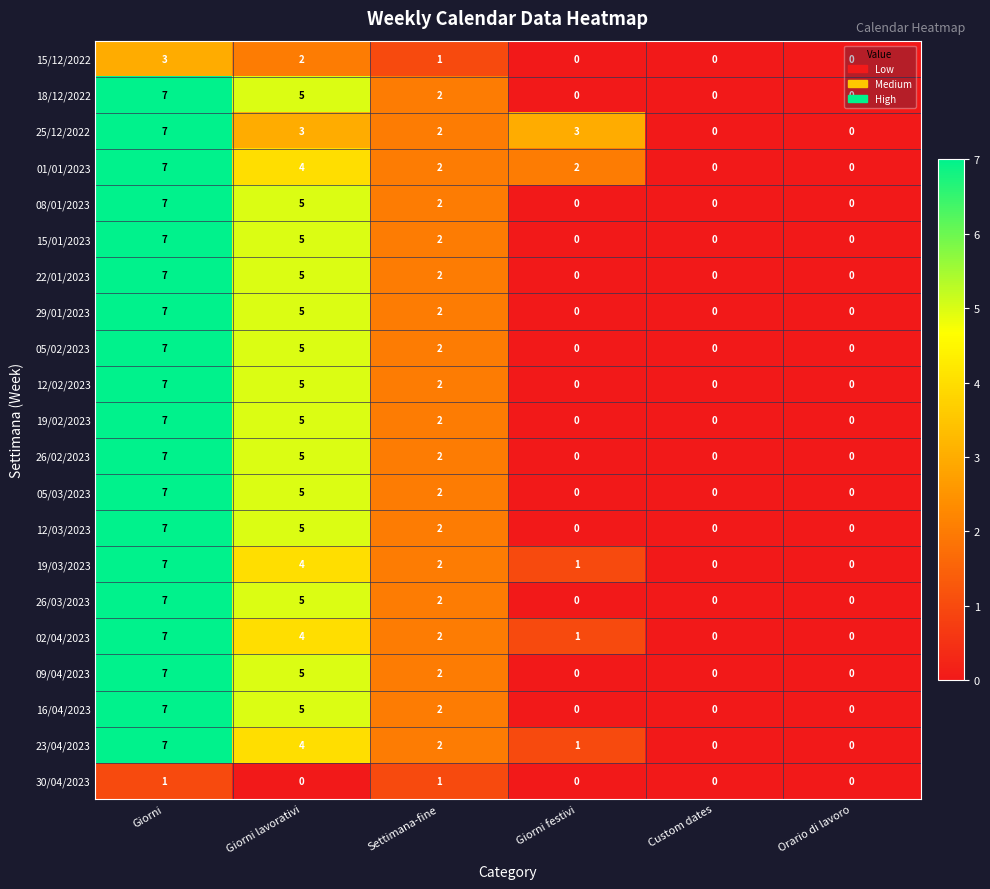

What is the total value across all series at Giorni lavorativi?

91